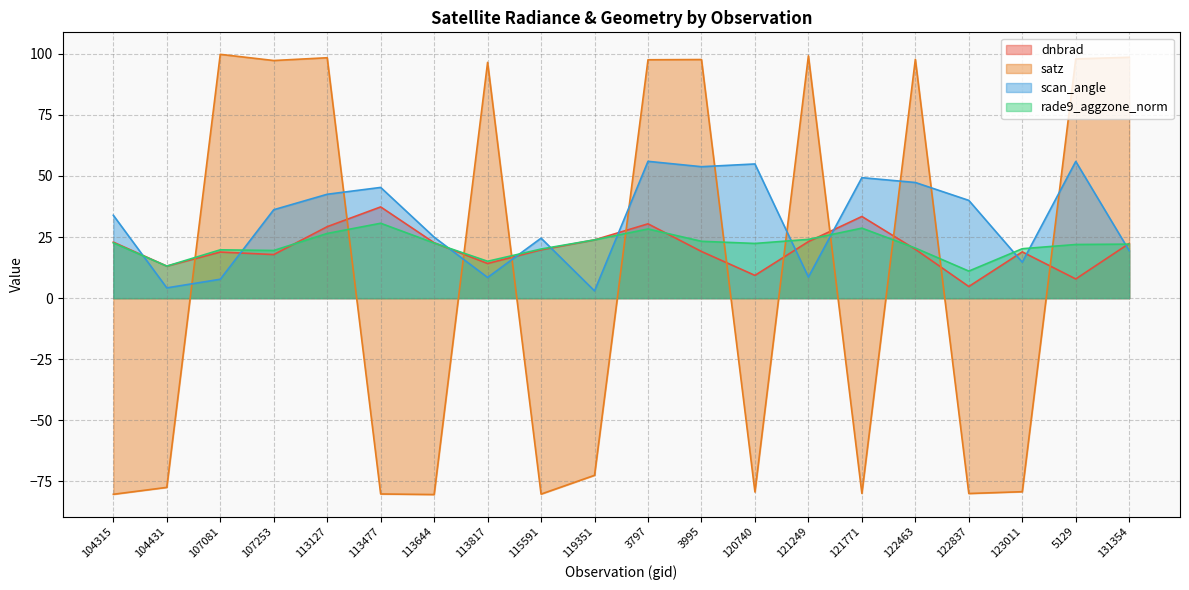

Which series ends up on top after the final intersection of dnbrad and satz?

satz